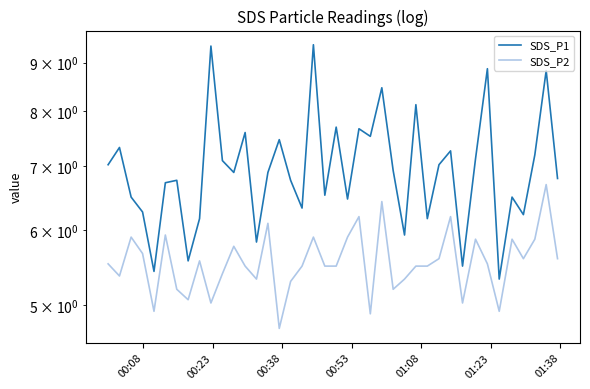

True or false: SDS_P1 and SDS_P2 cross at least once.

False